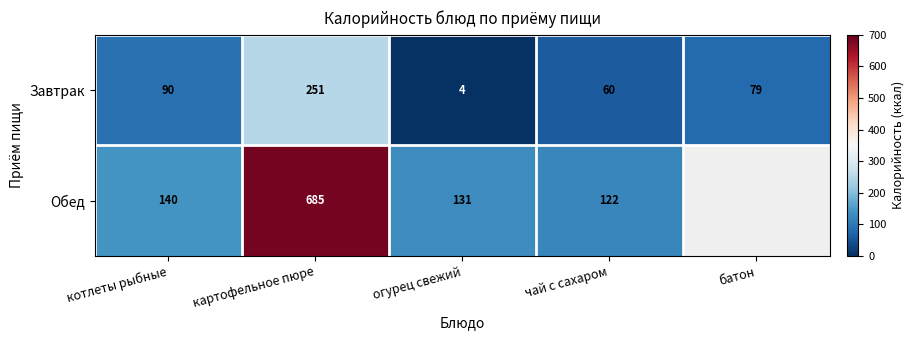

At which label does Завтрак reach its peak?

картофельное пюре